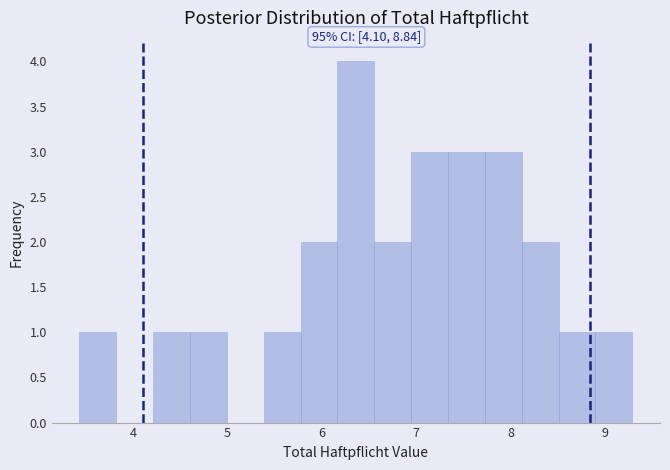

Around what value on the x-axis is the tallest bar? Give the approximate position of its centre, as read against the axis.

6.4